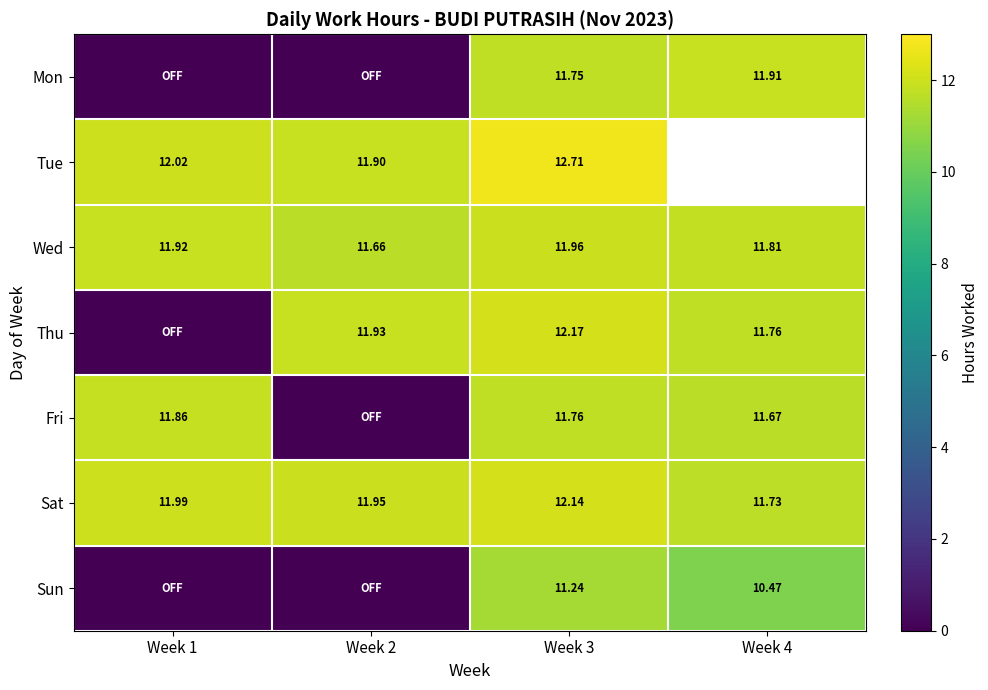

Is it true that Fri equals 6.2 at Week 2?

False